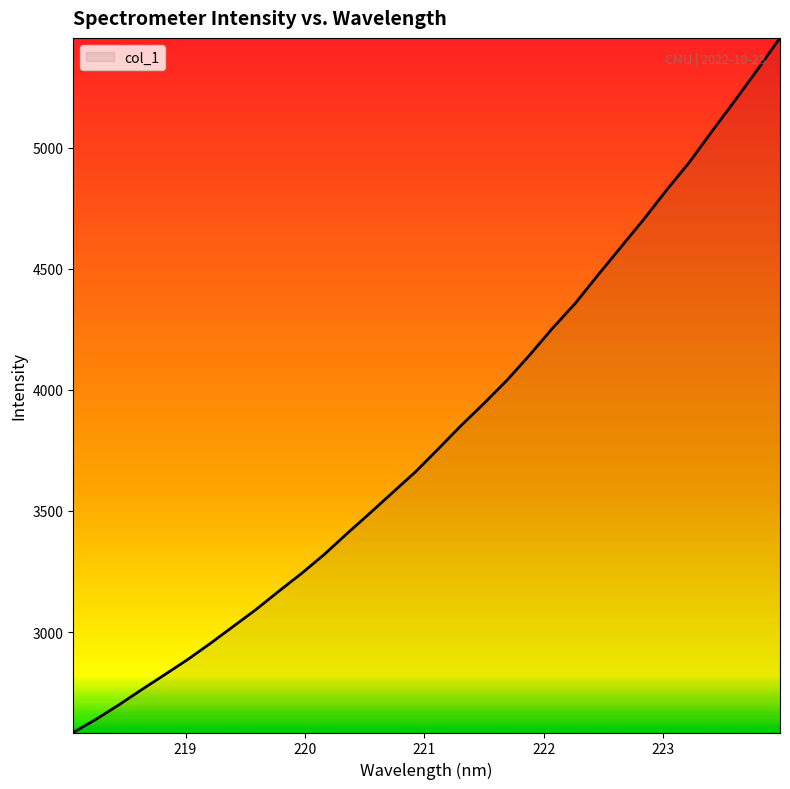

What is the difference between the maximum and minimum values?

2866.8